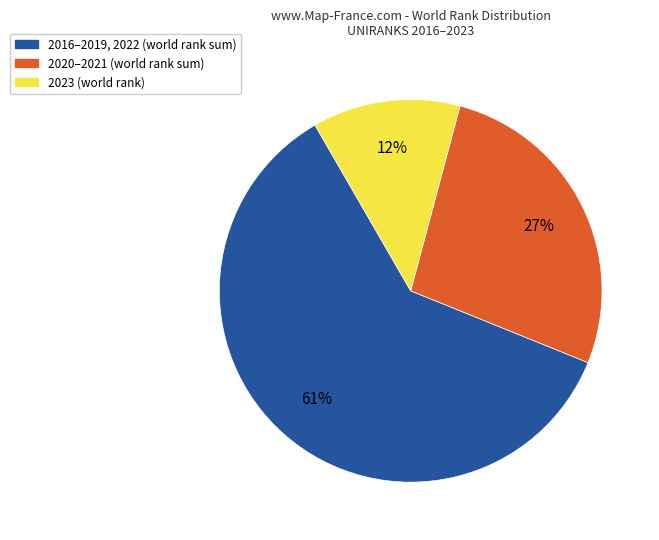

To the nearest percent, what is the average slice percentage?

33%